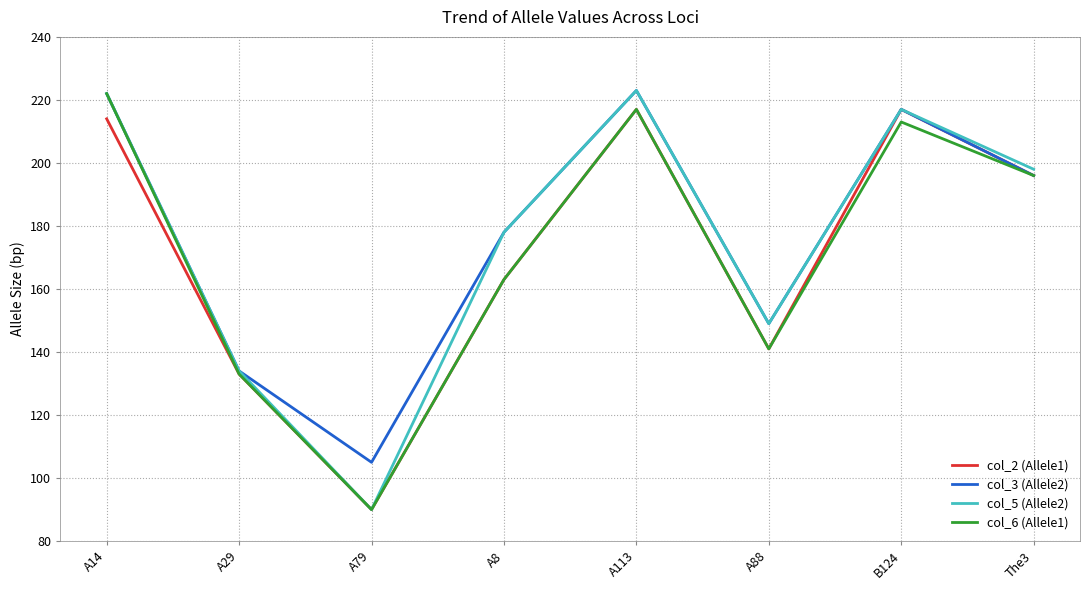

What is the total value across all series at A79?

375